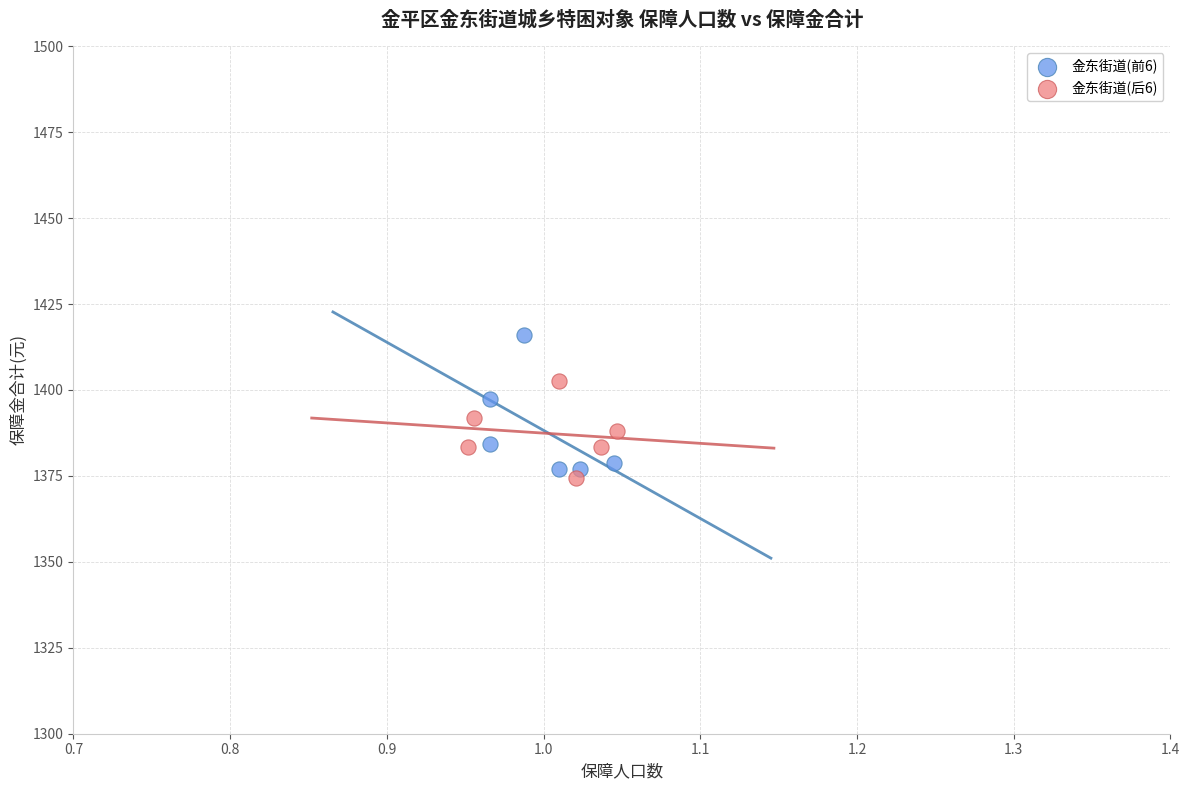

Which series contains the lowest Y value?

金东街道(后6)